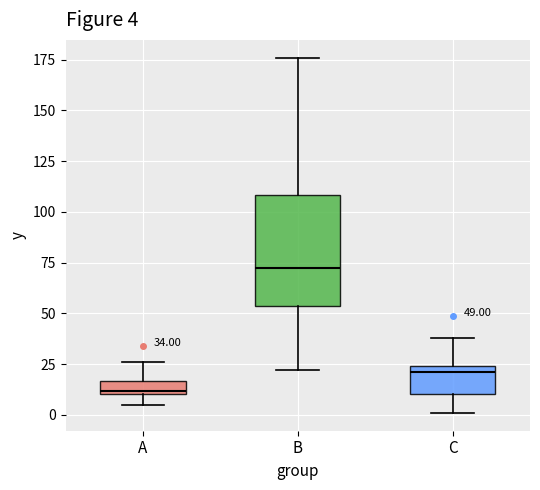

Which box's median line is the highest?

B